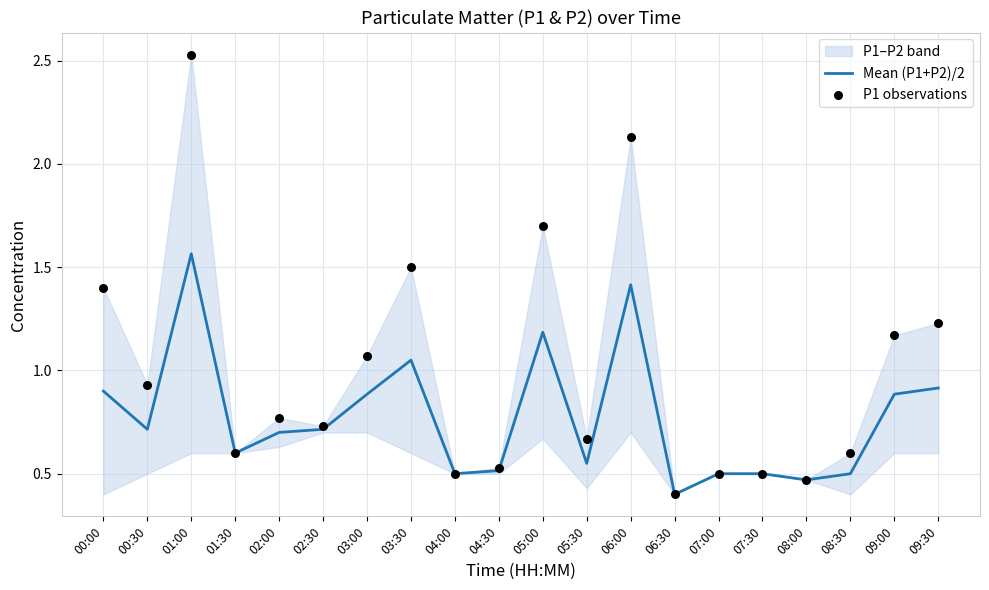

Which series has the widest spread of Y values?

P1 observations